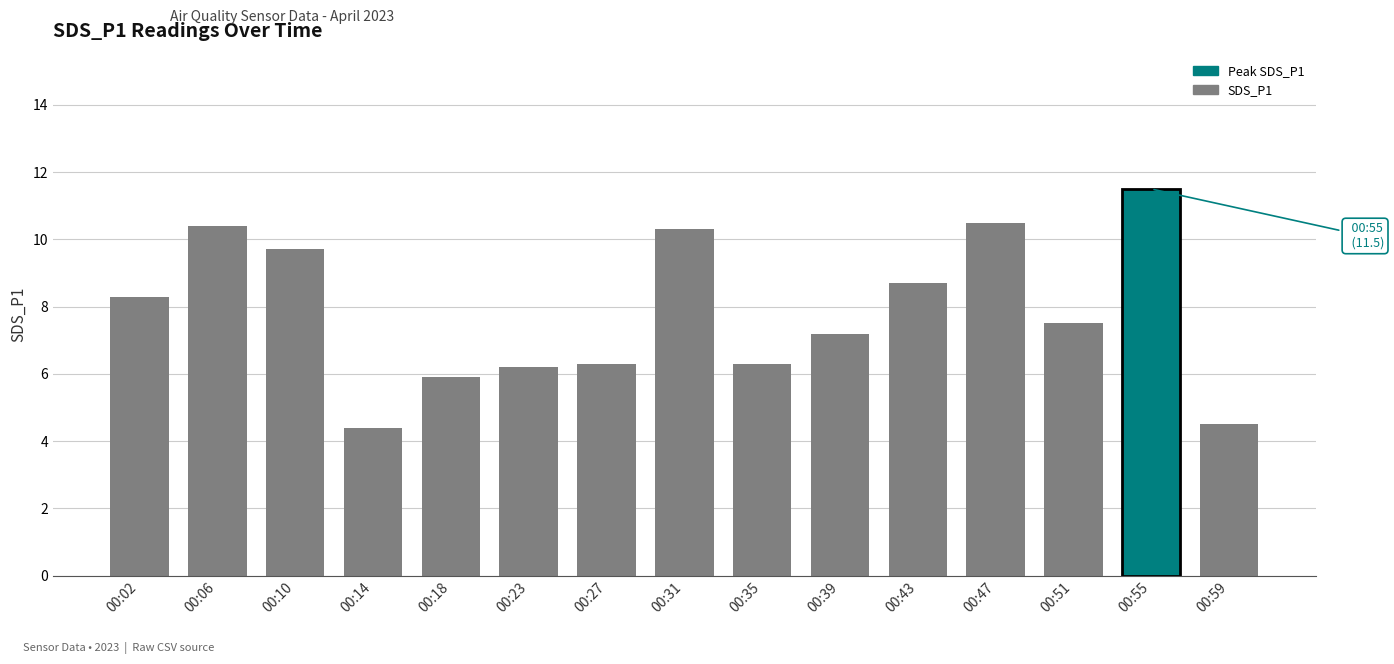

Reading left to right, what are all the values shown in this chart?

00:02=8.3	00:06=10.4	00:10=9.7	00:14=4.4	00:18=5.9	00:23=6.2	00:27=6.3	00:31=10.3	00:35=6.3	00:39=7.2	00:43=8.7	00:47=10.5	00:51=7.5	00:55=11.5	00:59=4.5